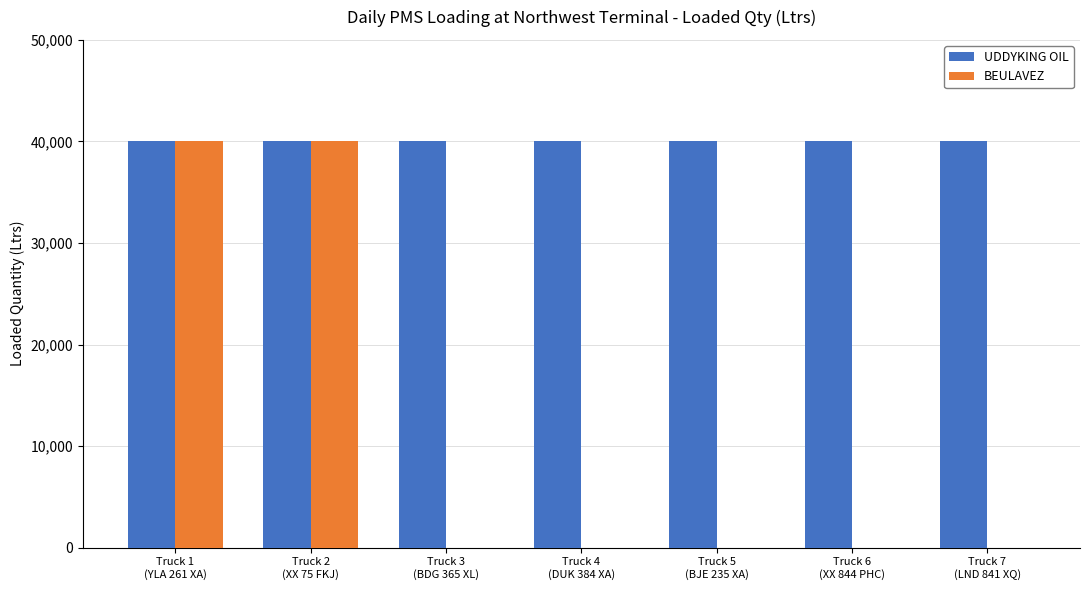

What is the sum of all UDDYKING OIL values?

280000